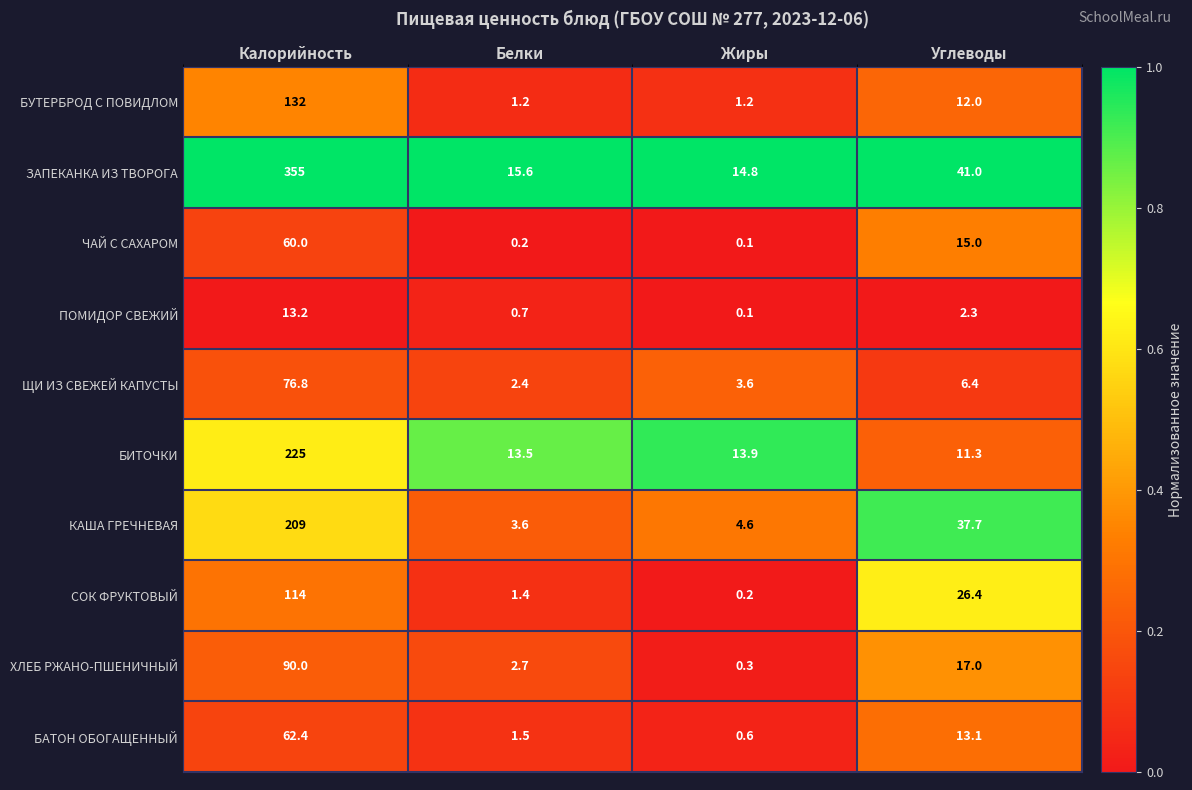

What is the total value across all series at Белки?

42.8